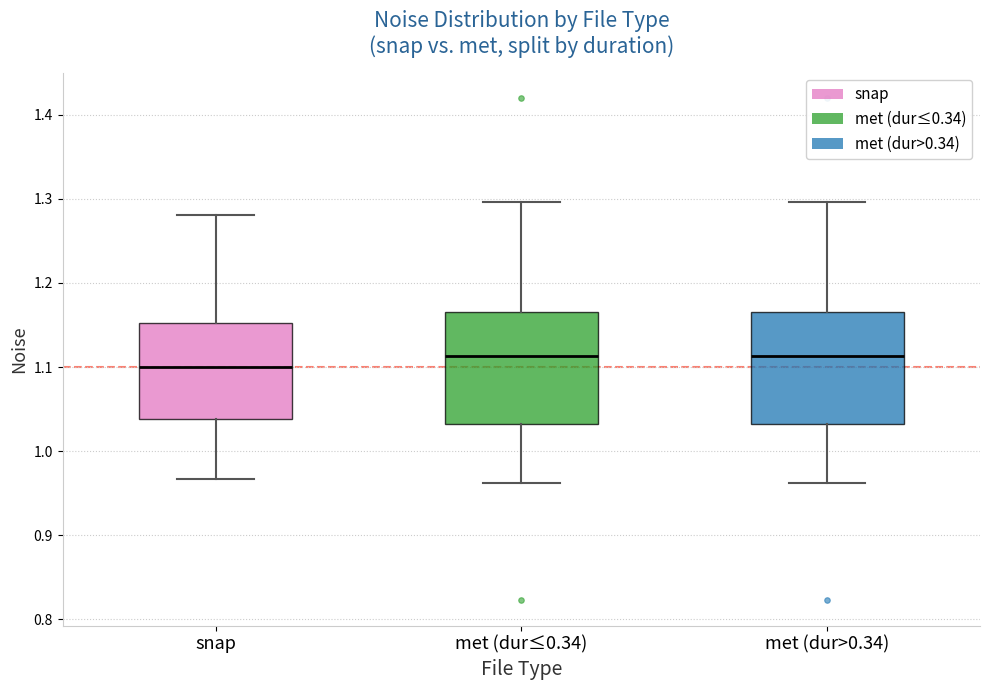

Reading left to right, read every box against the y-axis: the position of its median line, the range the box covers, and the ends of its whiskers. The values are not printed on the chart, so give them approximately, as read against the axis.

snap: median 1.10, box 1.04 to 1.15, whiskers 0.97 to 1.28
met (dur≤0.34): median 1.11, box 1.03 to 1.17, whiskers 0.96 to 1.30
met (dur>0.34): median 1.11, box 1.03 to 1.17, whiskers 0.96 to 1.30